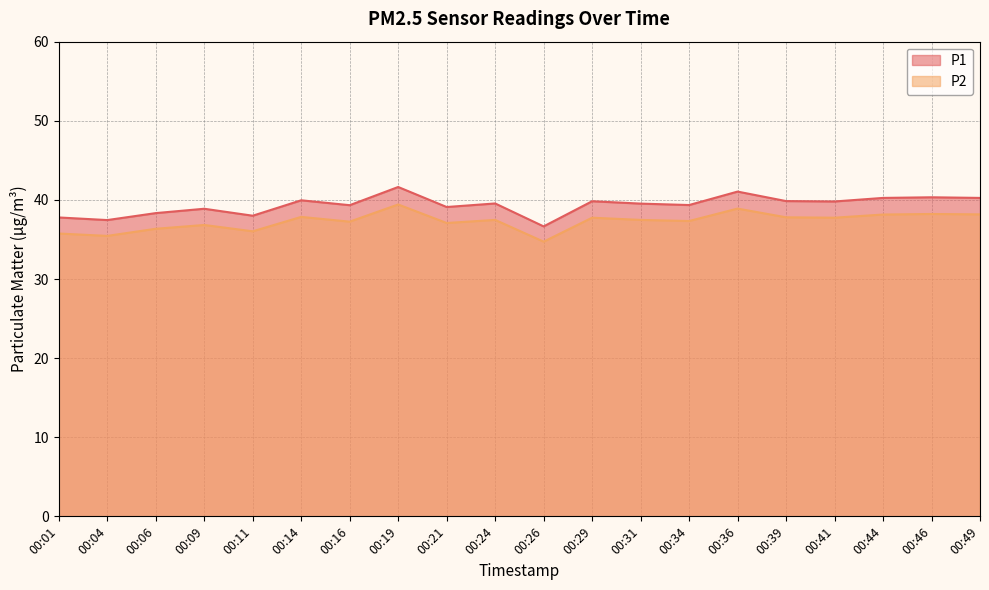

Which series changed the most between 00:04 and 00:09?

P1